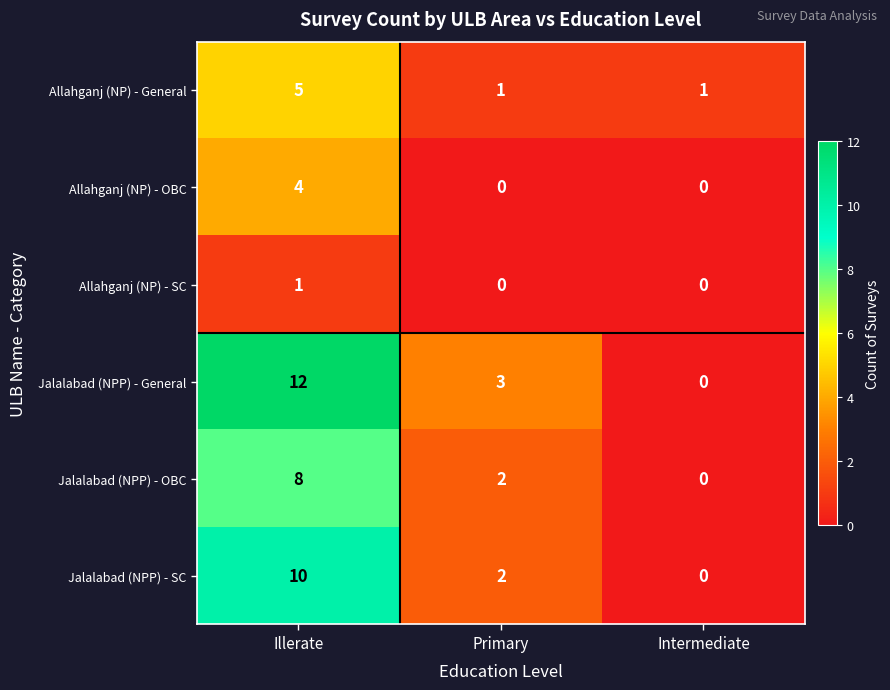

Is it true that Jalalabad (NPP) - General equals 5 at Primary?

False